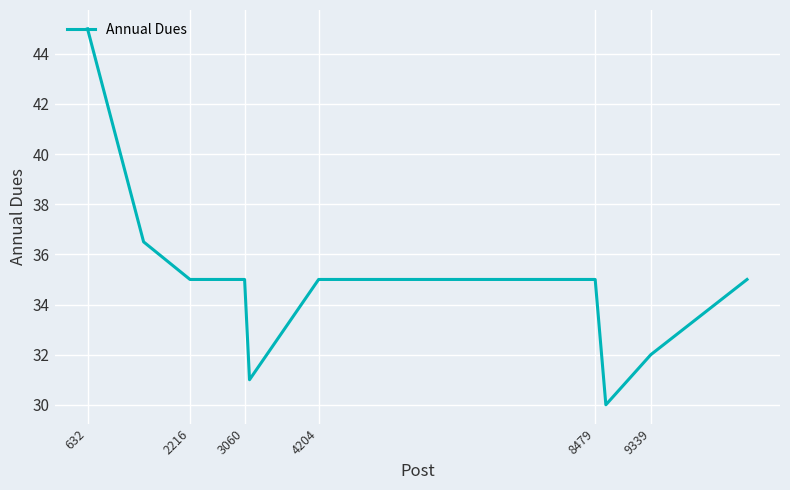

What is the smallest value displayed?

30.0